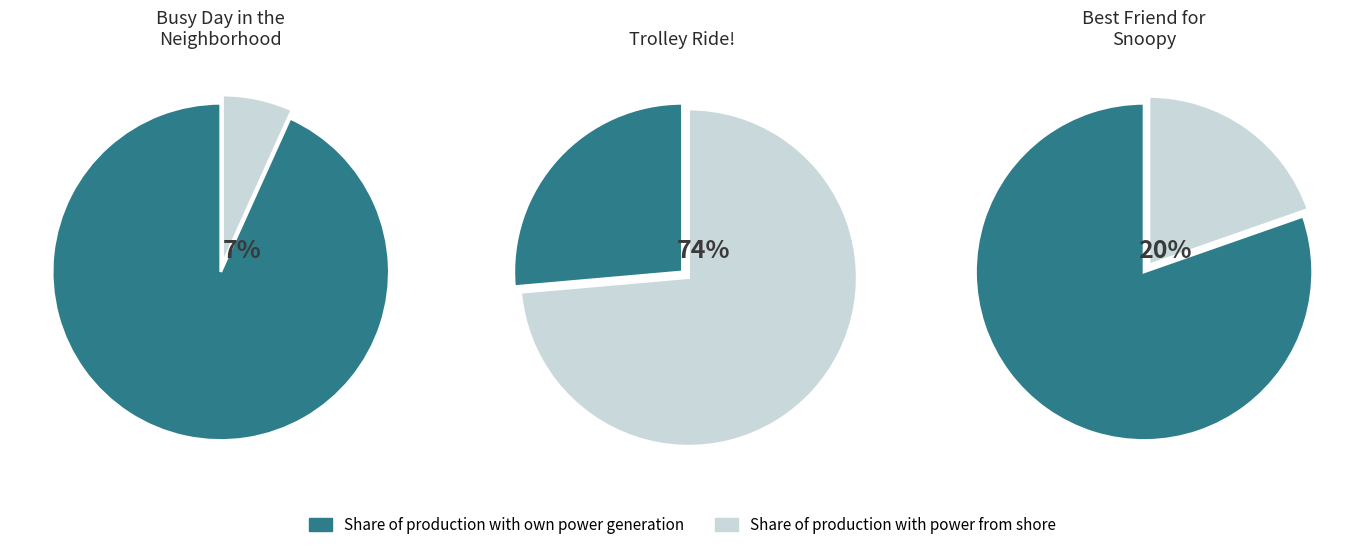

Approximately how many times larger is the value at Best Friend for Snoopy compared to Busy Day in the Neighborhood Deluxe Edition?

2.9